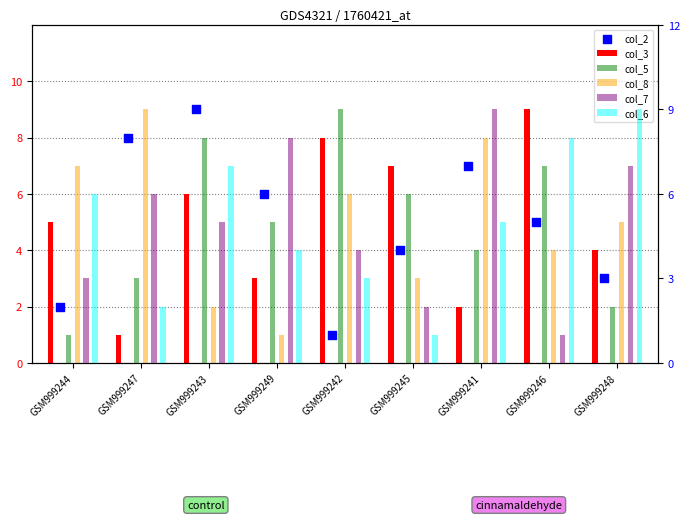

Is the value of col_2 at GSM999249 greater than the value of col_6 at GSM999245?

Yes